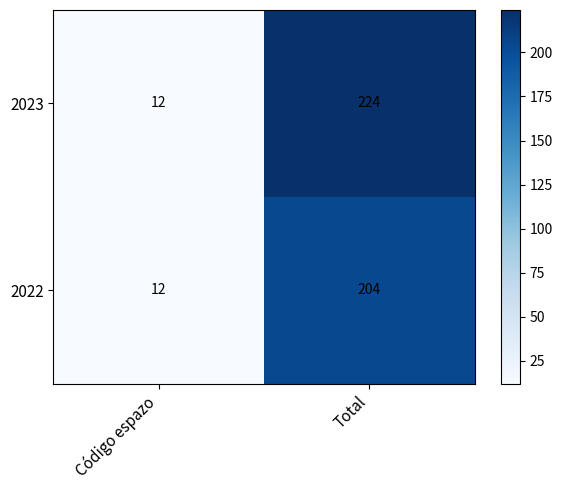

At which category is the sum across all series the highest?

Total